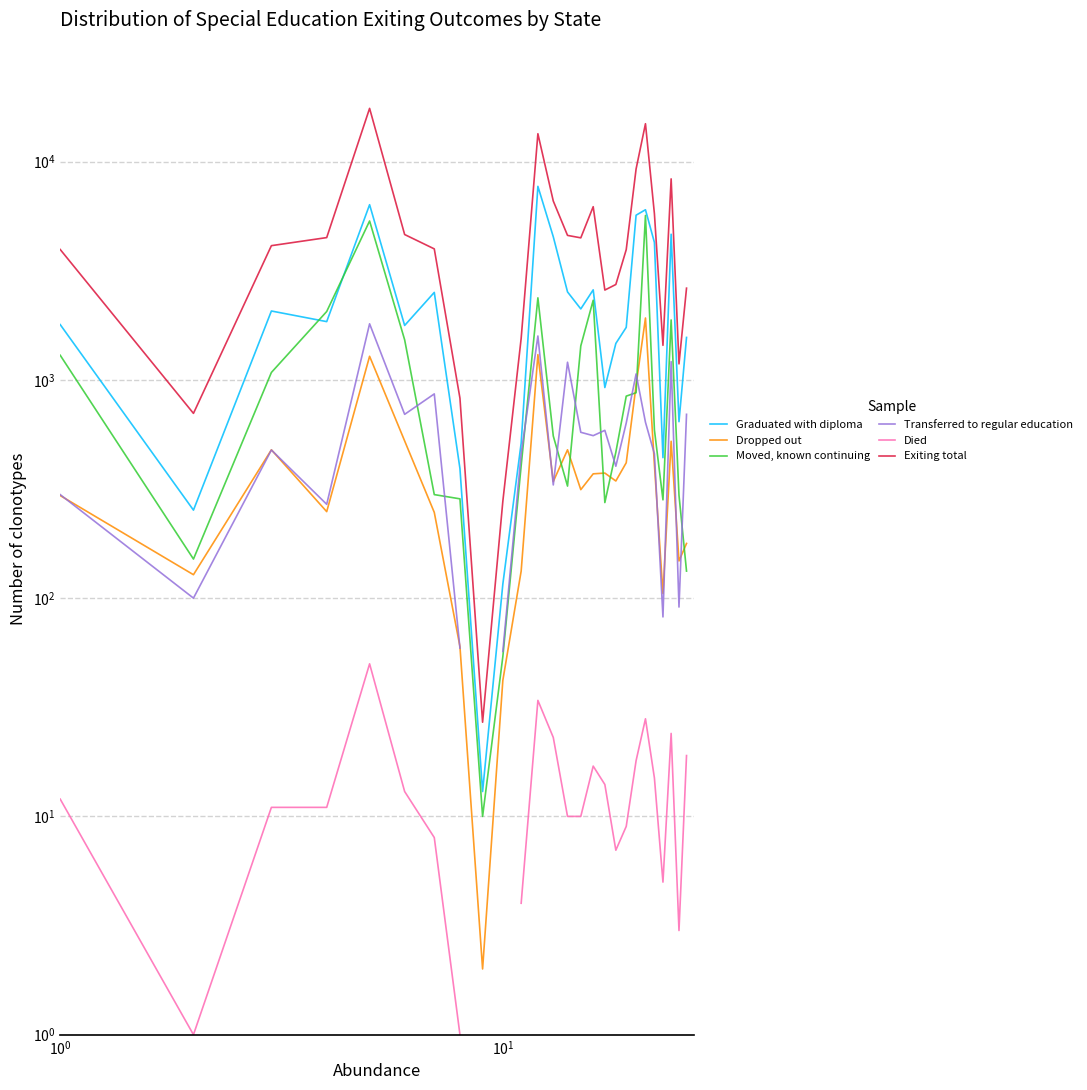

What is the value of the Transferred to regular education point at the 5th from the left?

1806.0